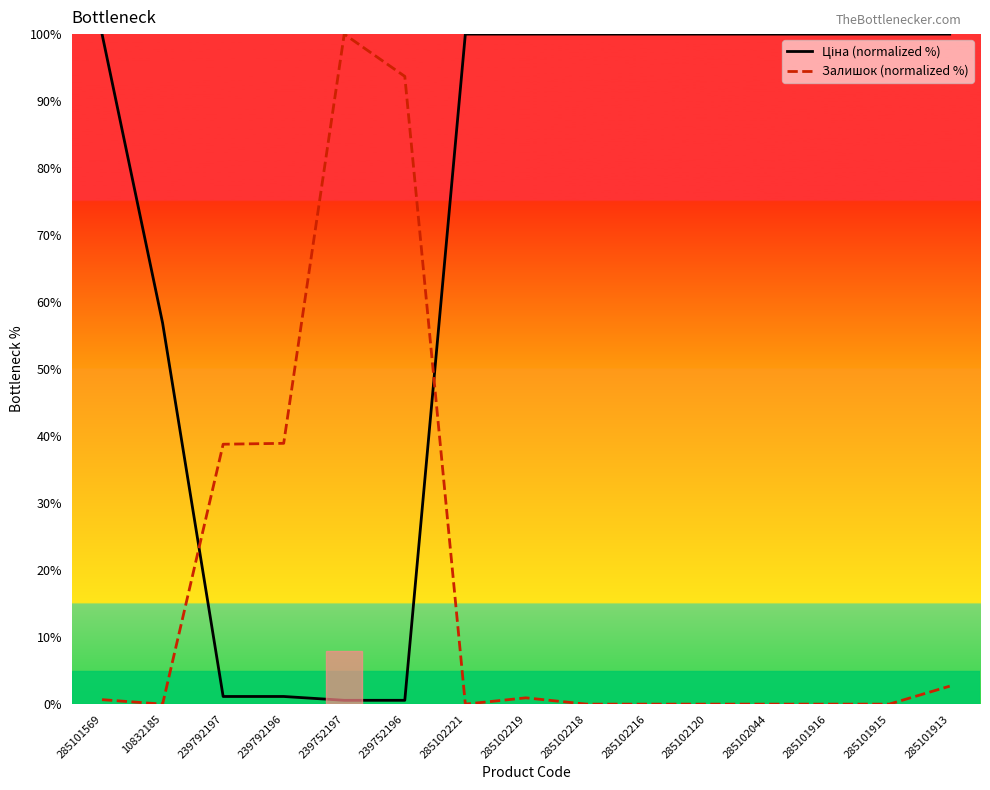

Which series has the widest spread of values?

Залишок (normalized %)